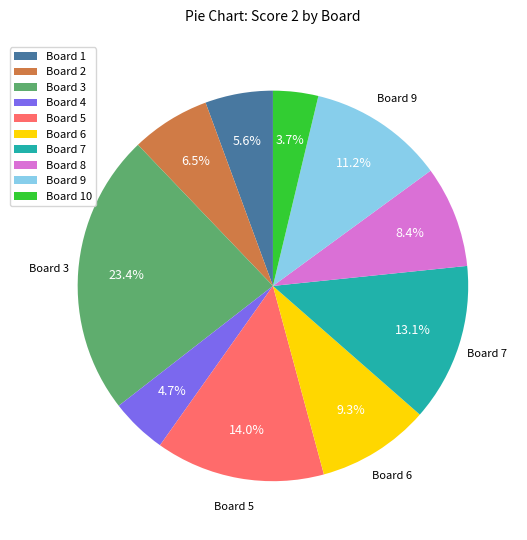

Which category has the smallest portion of the pie?

Board 10